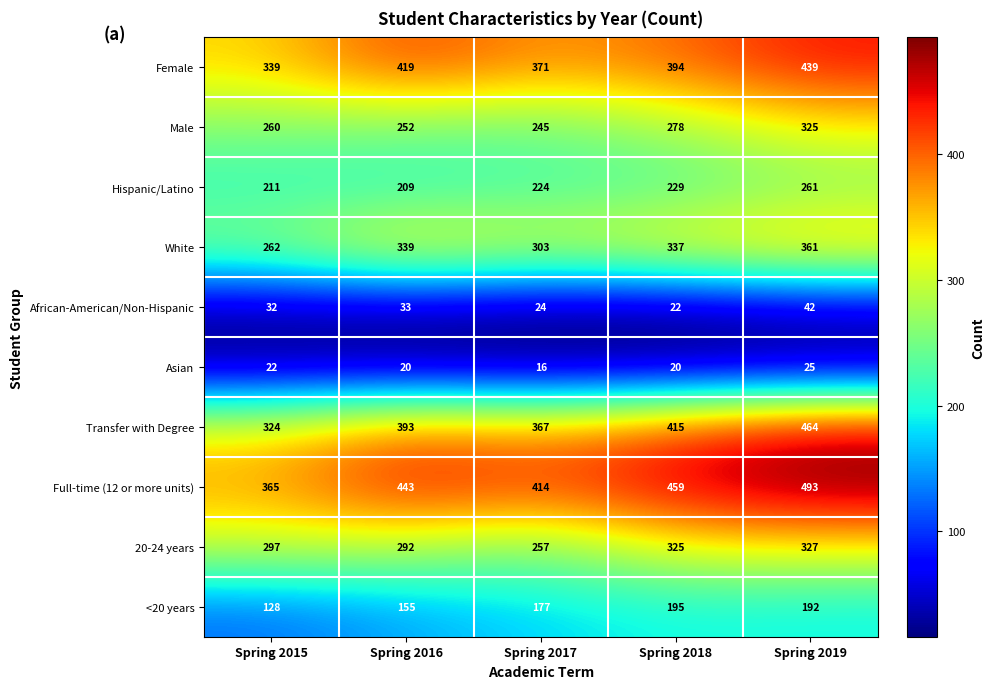

Which series has the largest total across all categories?

Full-time (12 or more units)